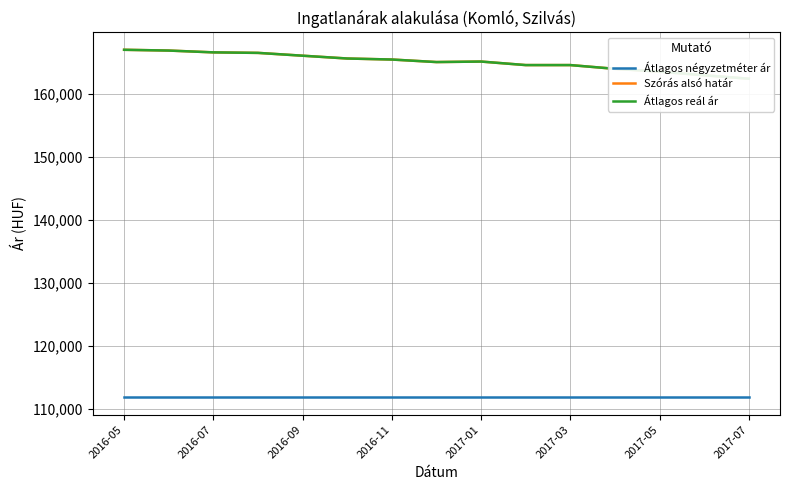

At which category is the sum across all series the highest?

2016-05